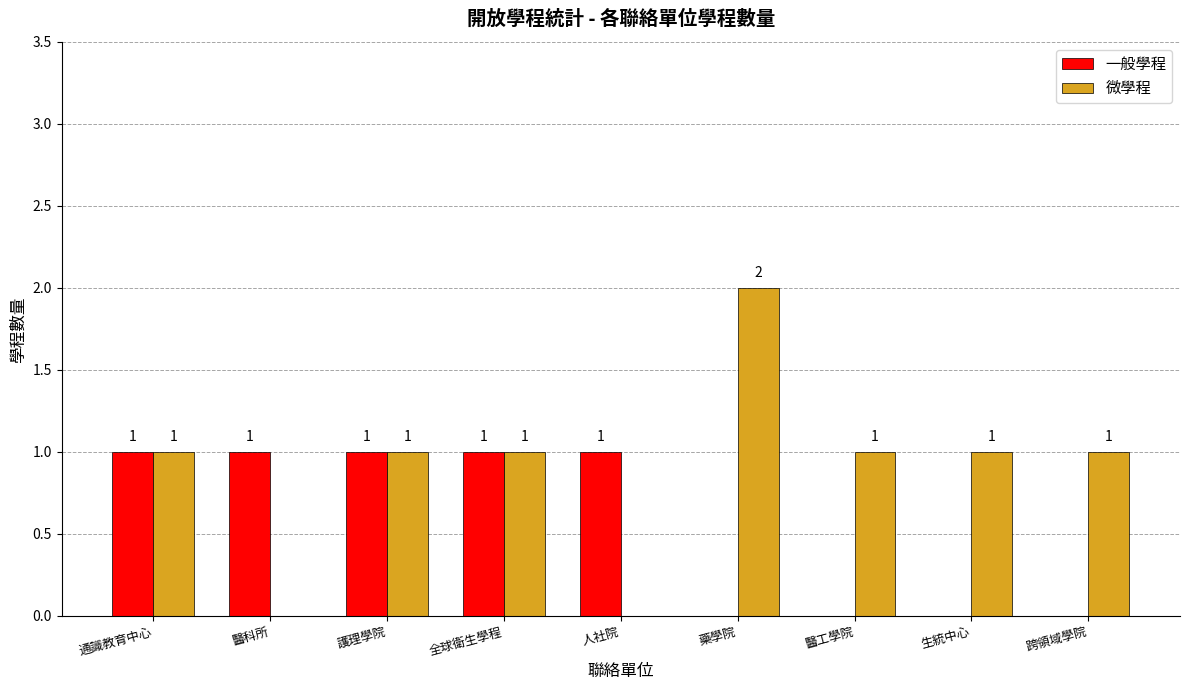

Which series has the widest spread of values?

微學程